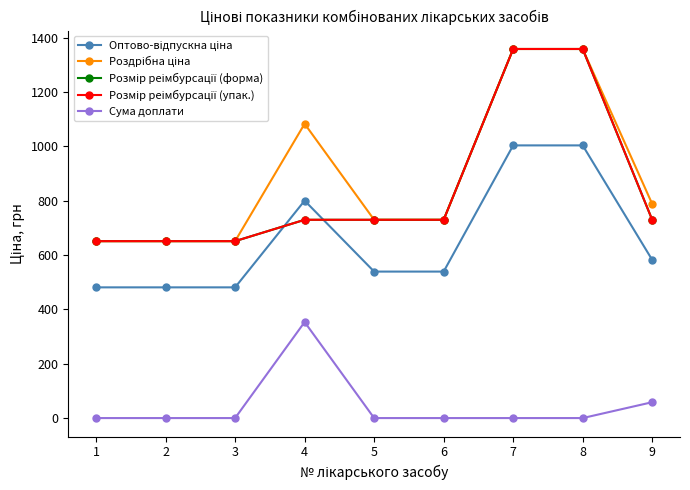

At how many categories does at least one series exceed 1288?

2